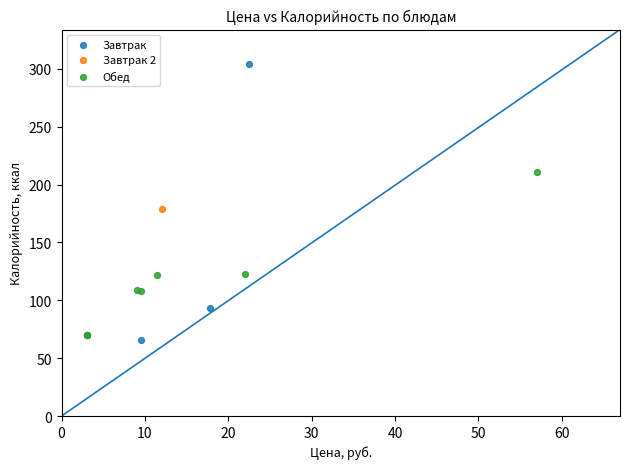

What are all the series names shown in the legend?

Завтрак, Завтрак 2, Обед